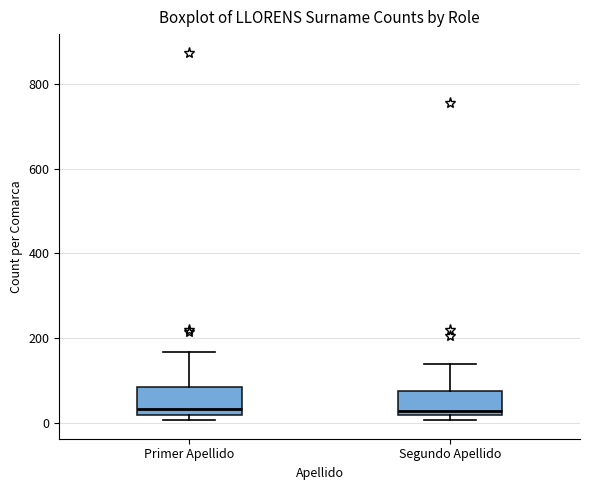

Where does the upper whisker of the box for Primer Apellido end on the y-axis? The values are not printed on the chart, so give them approximately, as read against the axis.

160